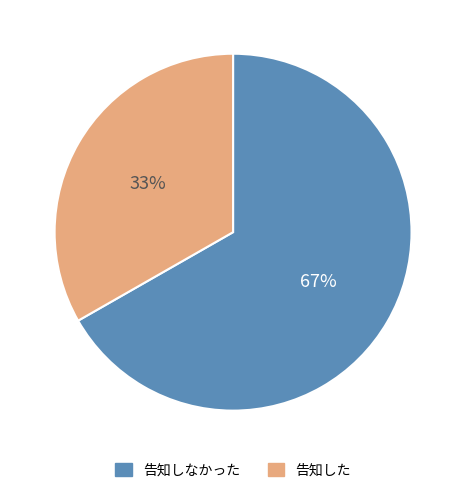

To the nearest percent, what is the average slice percentage?

50%